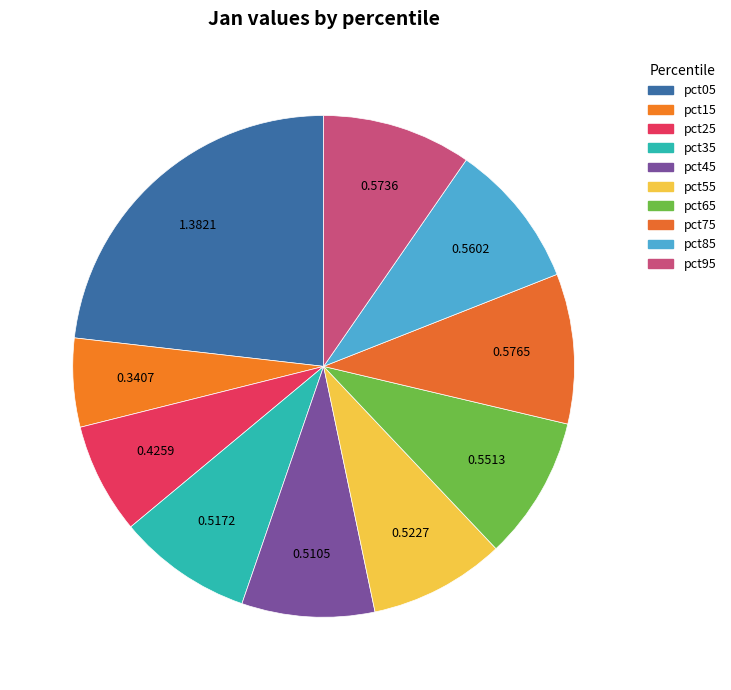

Rank the categories by value from lowest to highest.

pct15, pct25, pct45, pct35, pct55, pct65, pct85, pct95, pct75, pct05